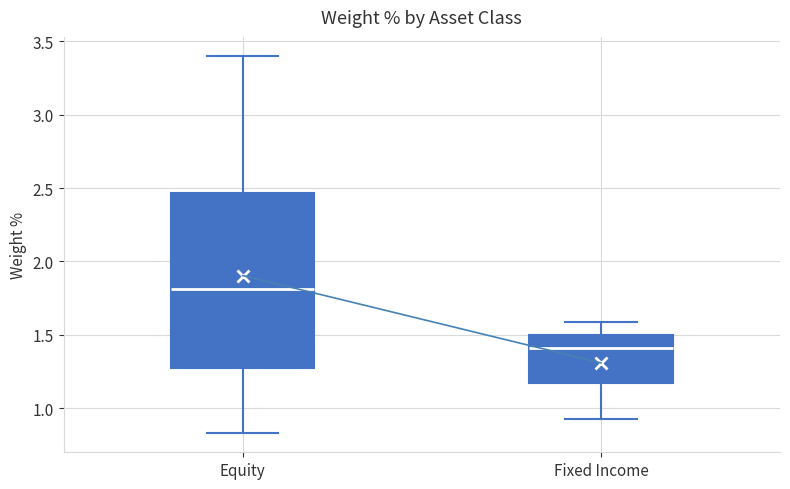

Which box is the tallest, from its lower edge to its upper edge?

Equity